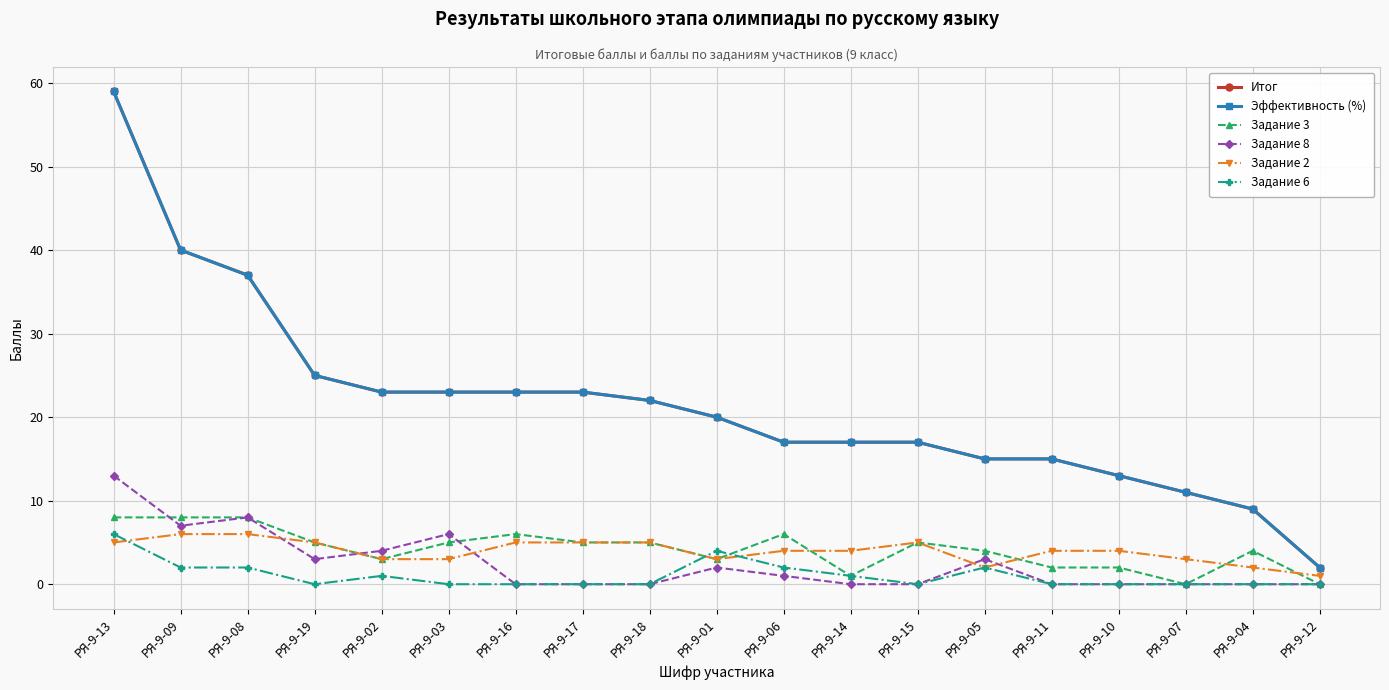

True or false: Эффективность (%) and Задание 3 cross at least once.

False